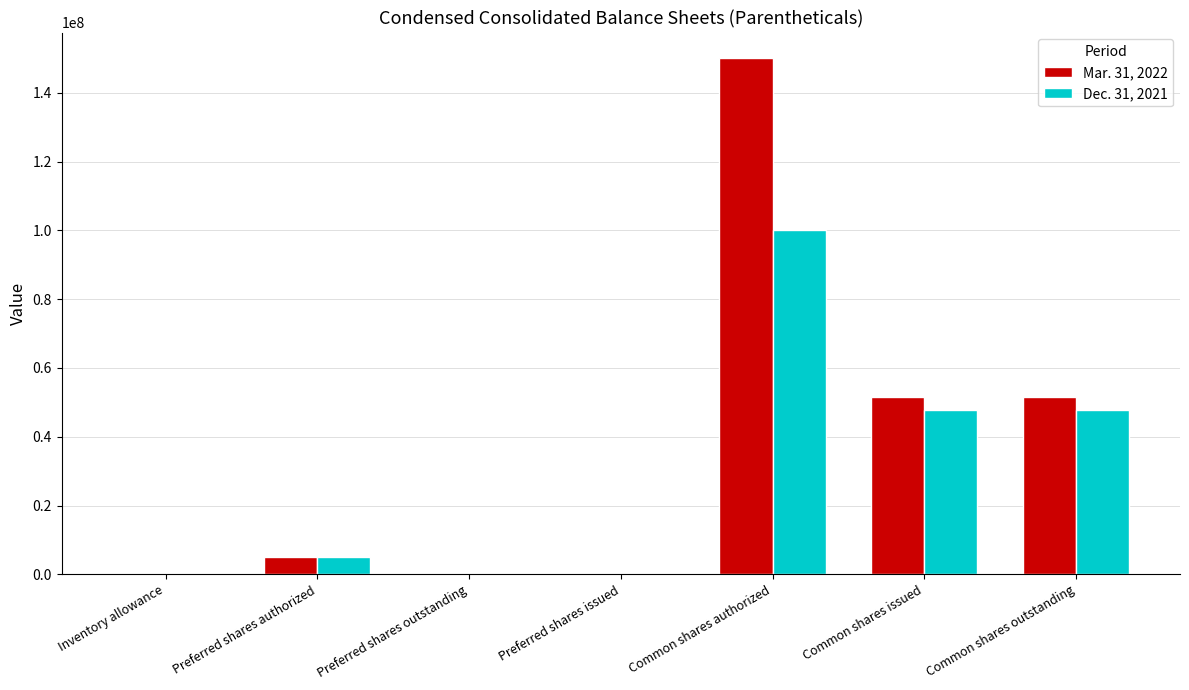

What is the maximum value shown in the chart?

150000000